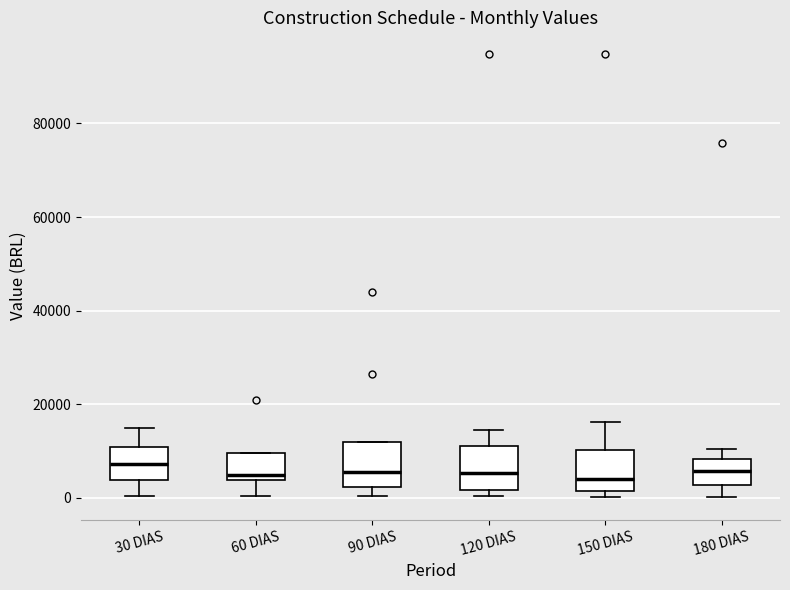

Where is the lower edge of the box for 90 DIAS on the y-axis? The values are not printed on the chart, so give them approximately, as read against the axis.

2000